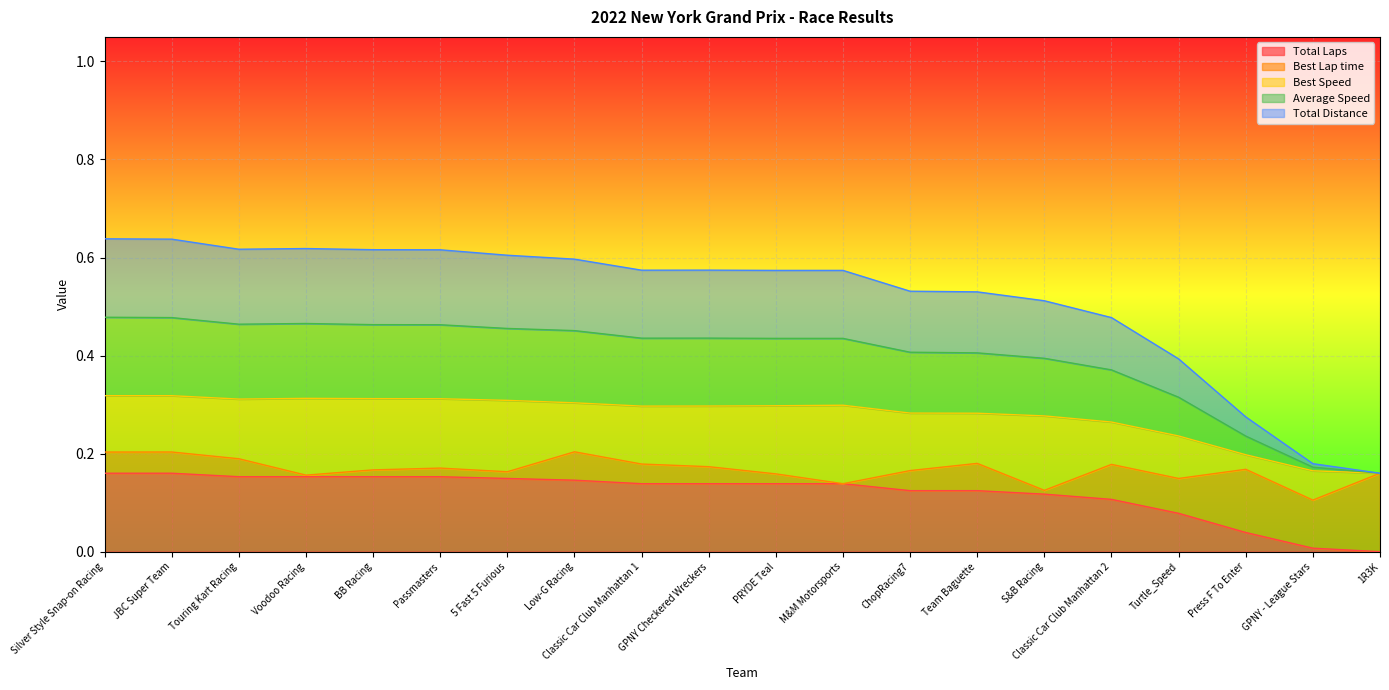

Does the chart display data point markers on the line(s)?

No